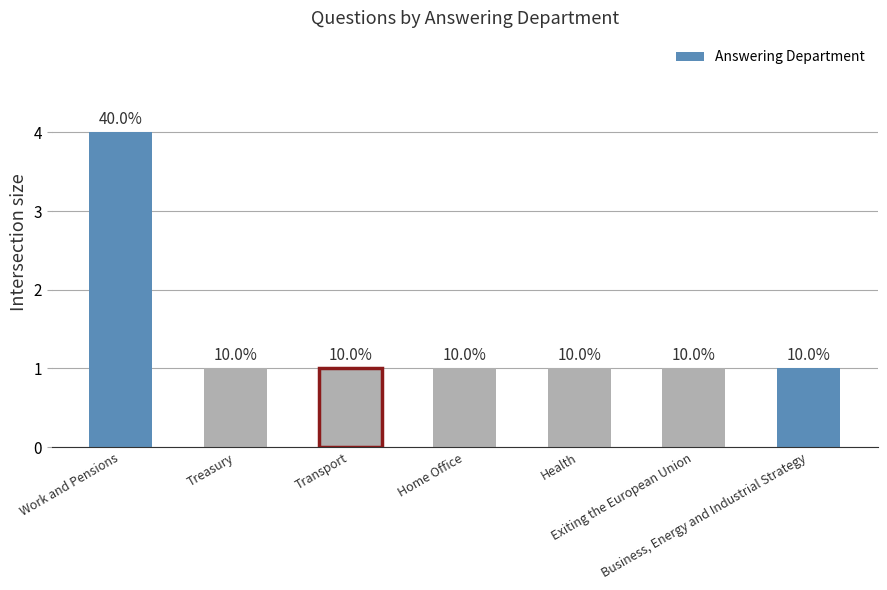

Reading right to left, what are all the values shown in this chart?

Business, Energy and Industrial Strategy=1	Exiting the European Union=1	Health=1	Home Office=1	Transport=1	Treasury=1	Work and Pensions=4